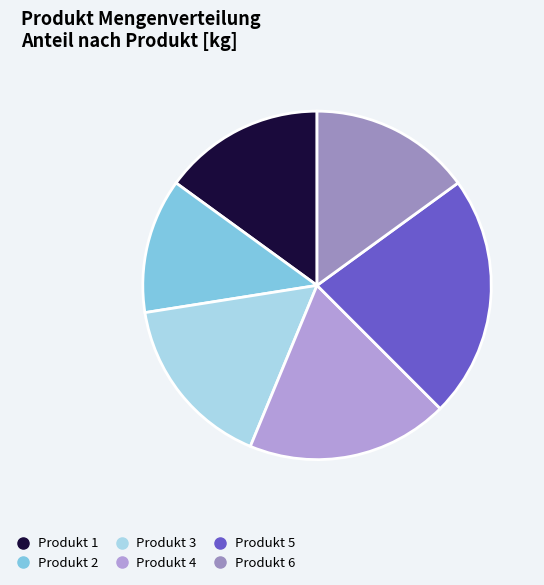

Do Produkt 5 and Produkt 6 together represent more than half of the pie?

No